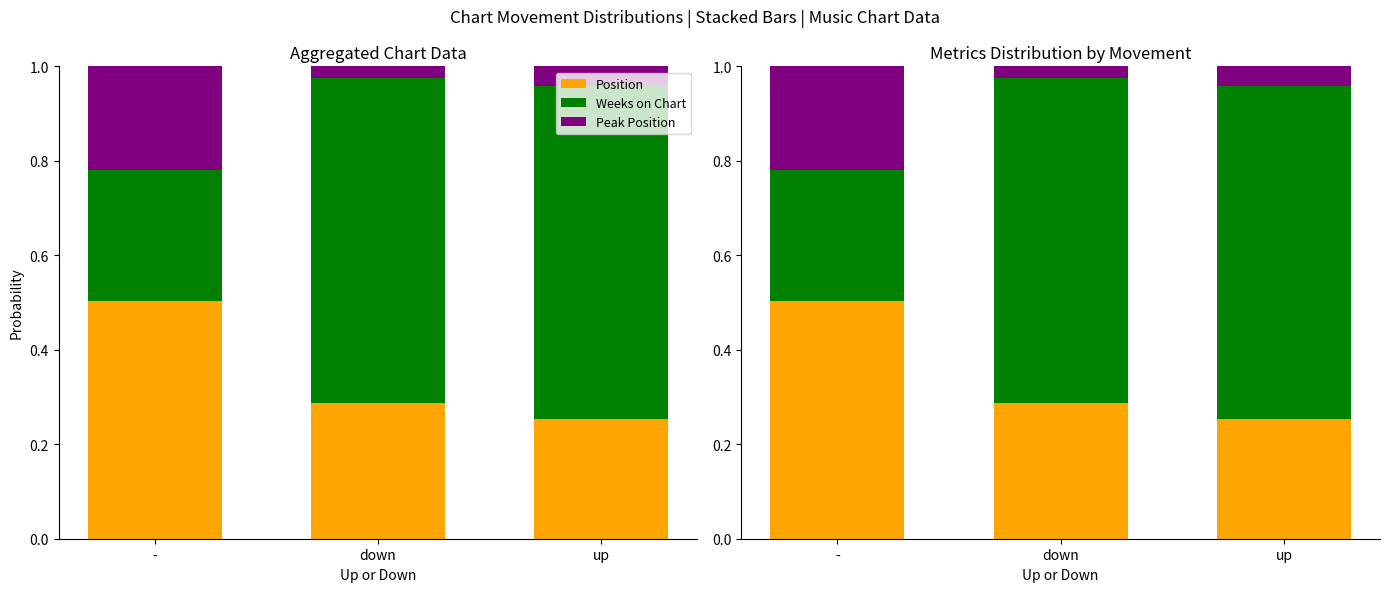

What position from the right is down?

2